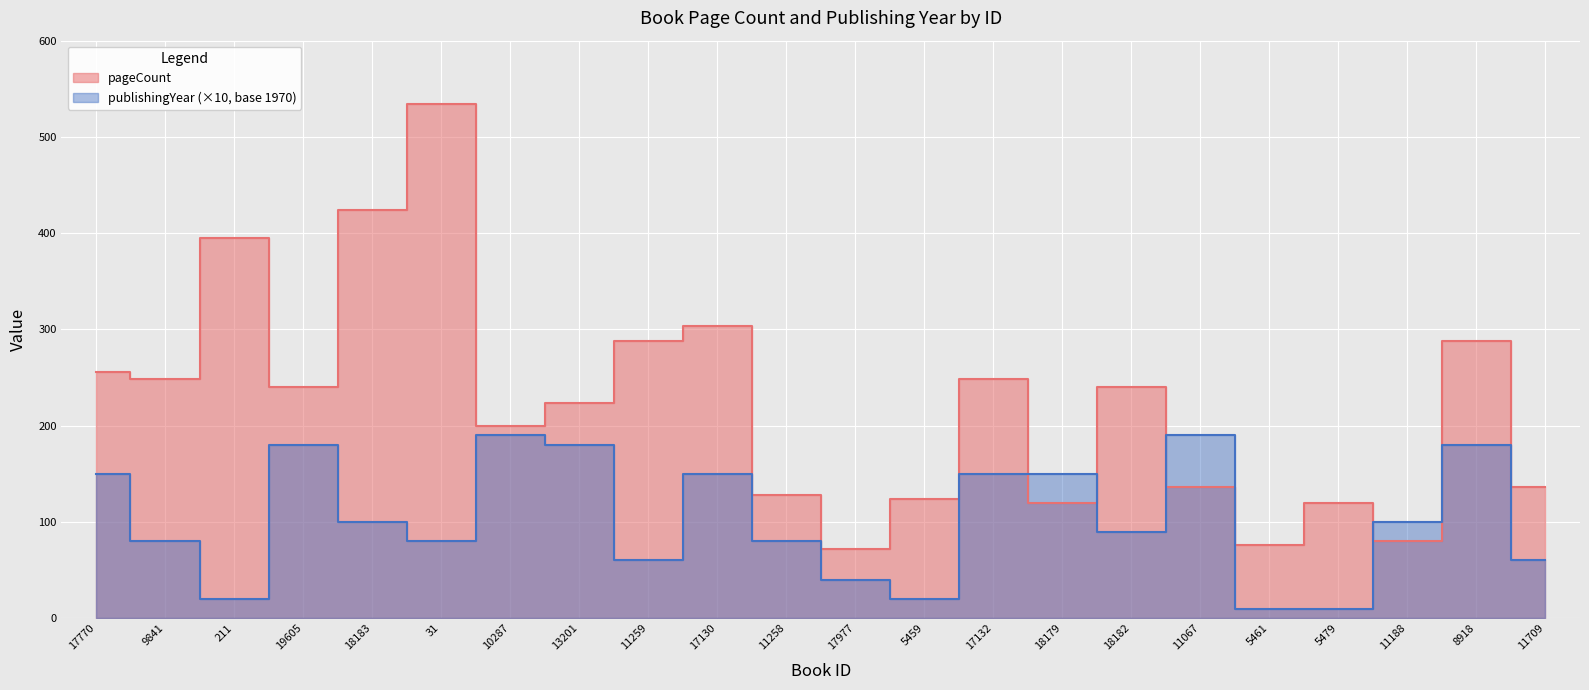

Which category has the lowest value across all series?

5461